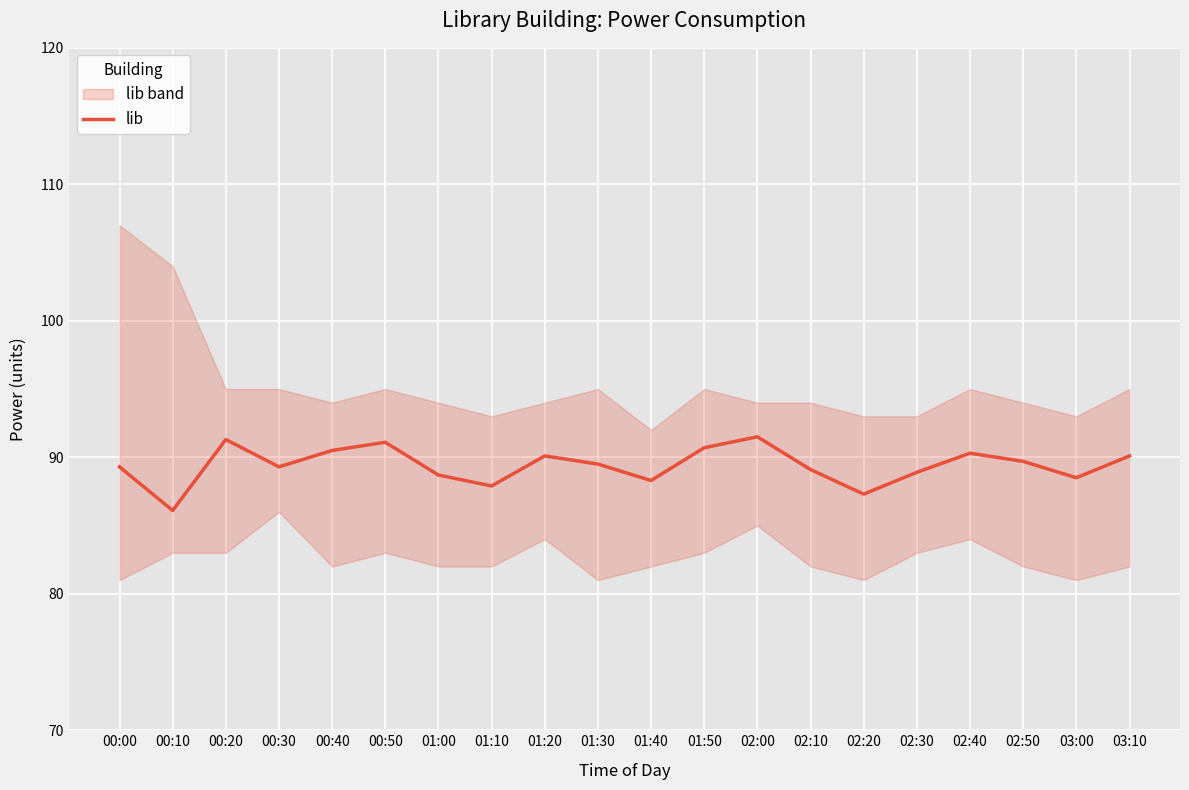

Rank the categories by value from lowest to highest.

00:10, 02:20, 01:10, 01:40, 03:00, 01:00, 02:30, 02:10, 00:00, 00:30, 01:30, 02:50, 01:20, 03:10, 02:40, 00:40, 01:50, 00:50, 00:20, 02:00